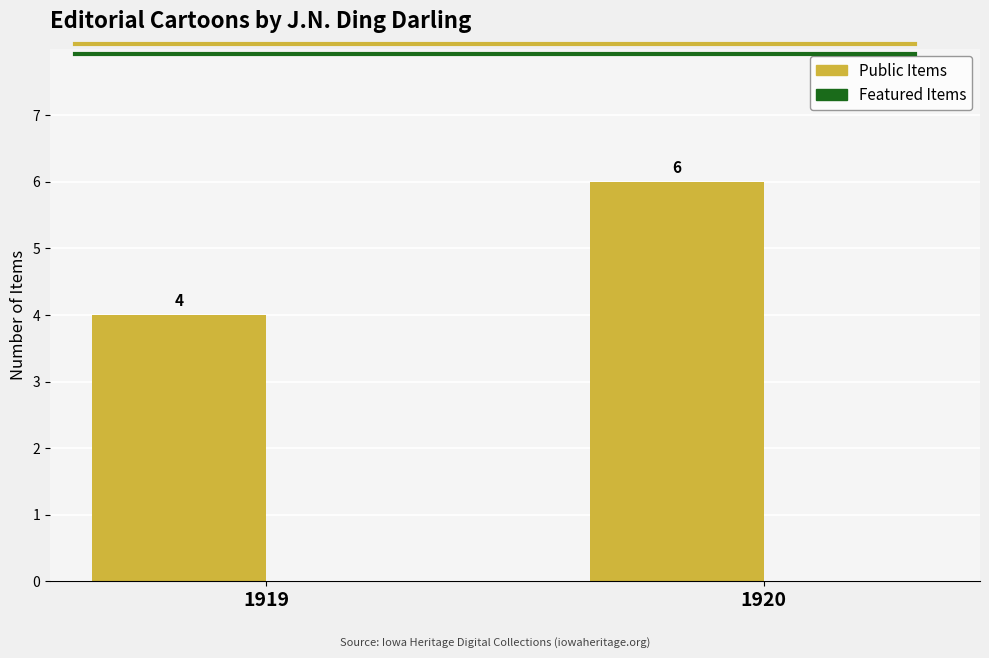

The chart shows a value of 4 at 1919. True or false?

True